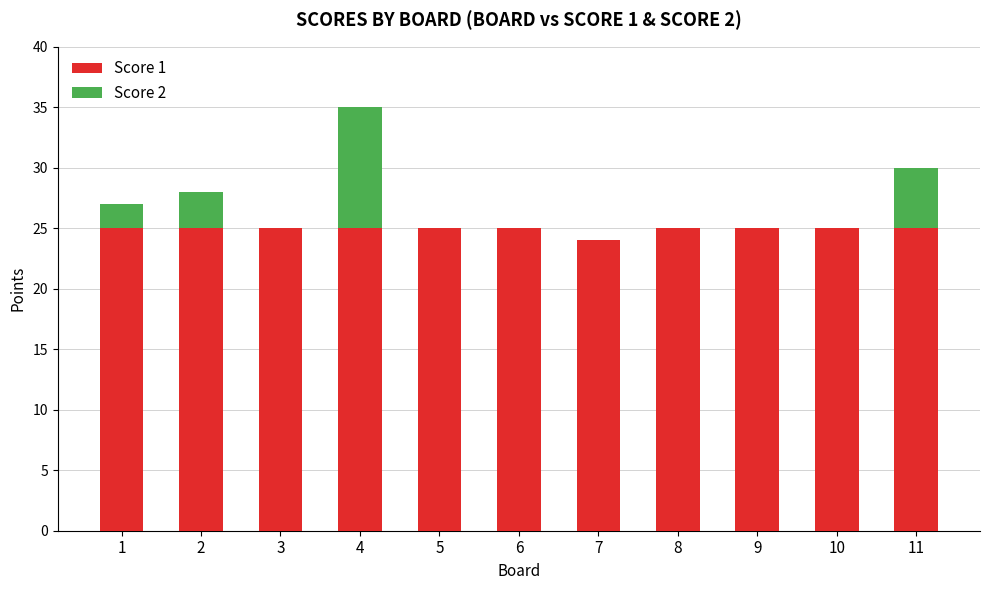

What is the total value across all series at 11?

30